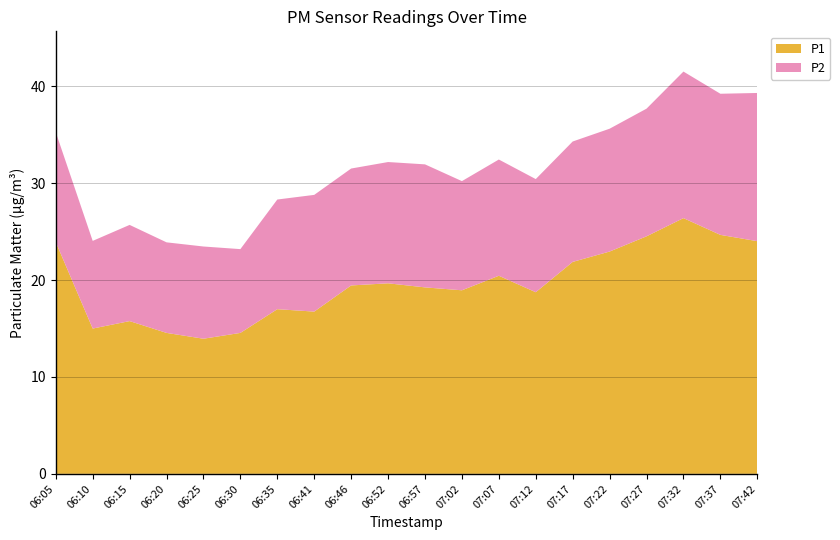

Reading right to left, transcribe all the data shown in this chart.

P1: 24.0	24.7	26.4	24.5	22.9	21.9	18.8	20.4	18.9	19.2	19.7	19.4	16.8	17.0	14.6	13.9	14.6	15.8	15.0	23.9
P2: 15.3	14.6	15.1	13.2	12.7	12.4	11.7	12.0	11.3	12.7	12.5	12.1	12.1	11.3	8.7	9.5	9.3	9.9	9.1	11.3